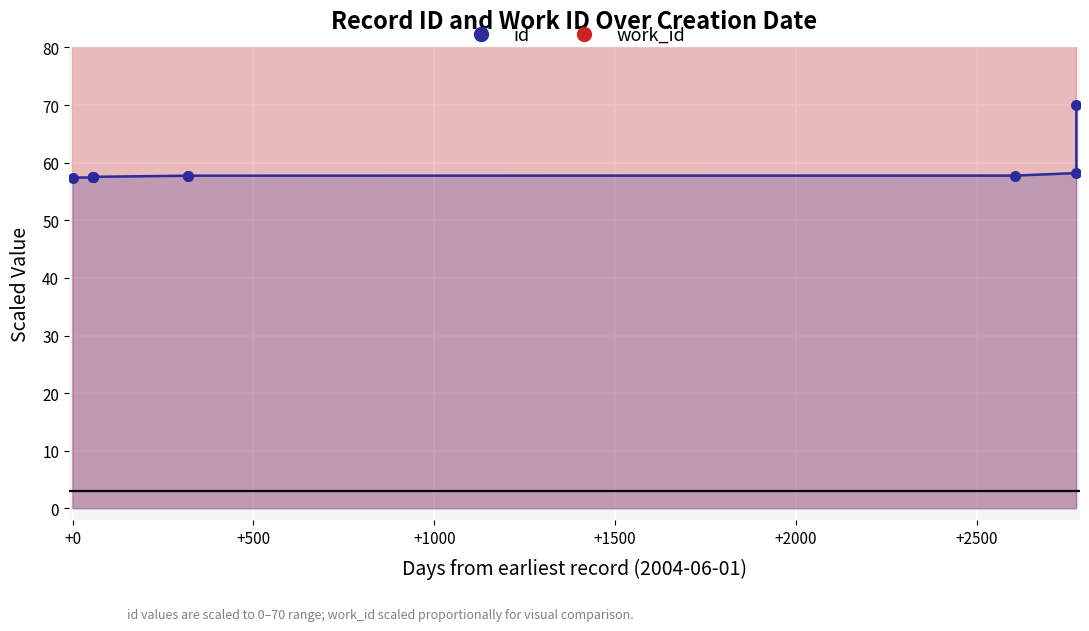

Is the value of work_id (line) at -500 greater than the value of work_id (pts) at +2500?

No